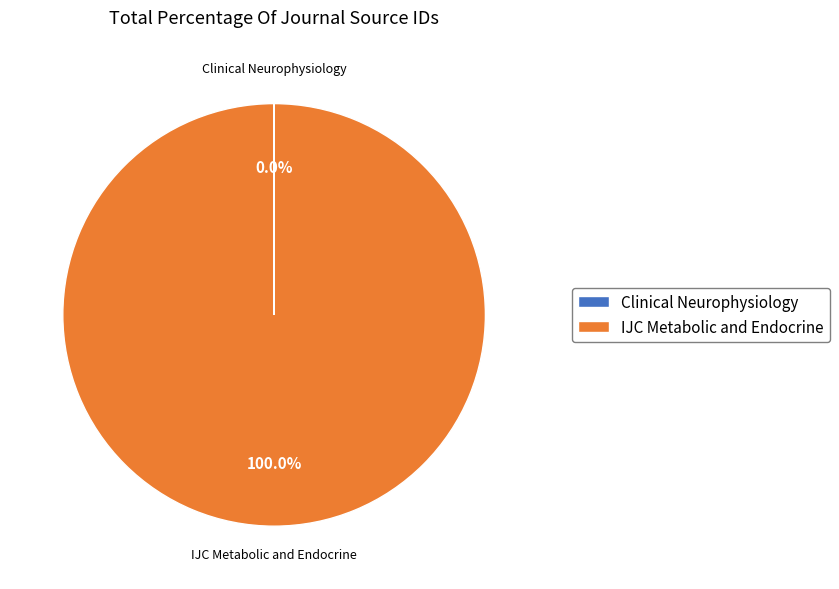

What is the largest slice in the pie chart?

IJC Metabolic and Endocrine